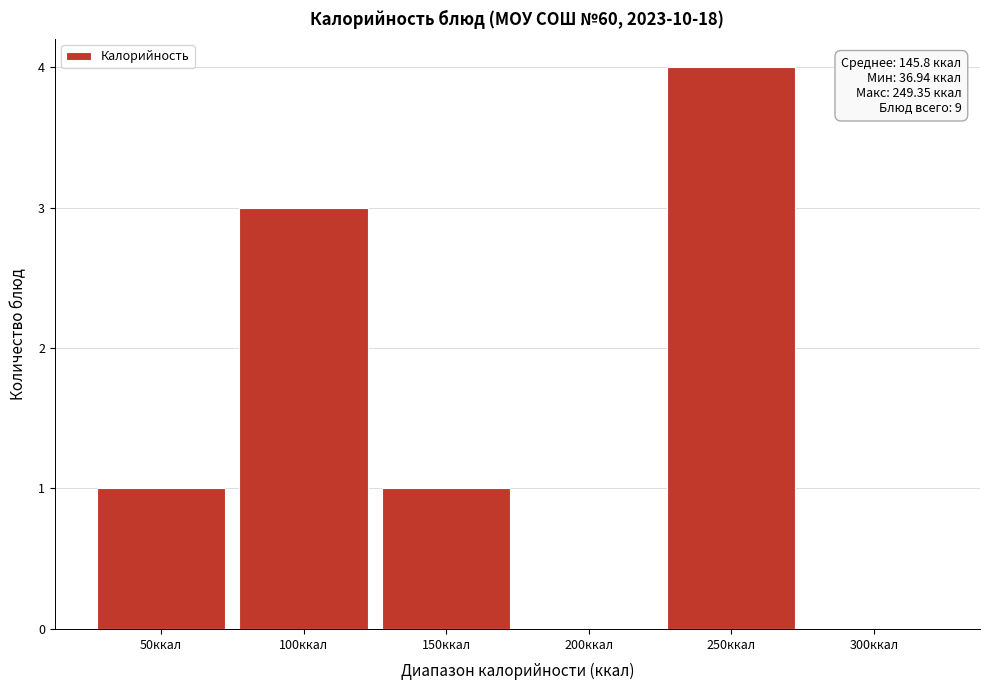

Reading left to right, list all the values displayed in this chart.

50ккал=1	100ккал=3	150ккал=1	200ккал=0	250ккал=4	300ккал=0